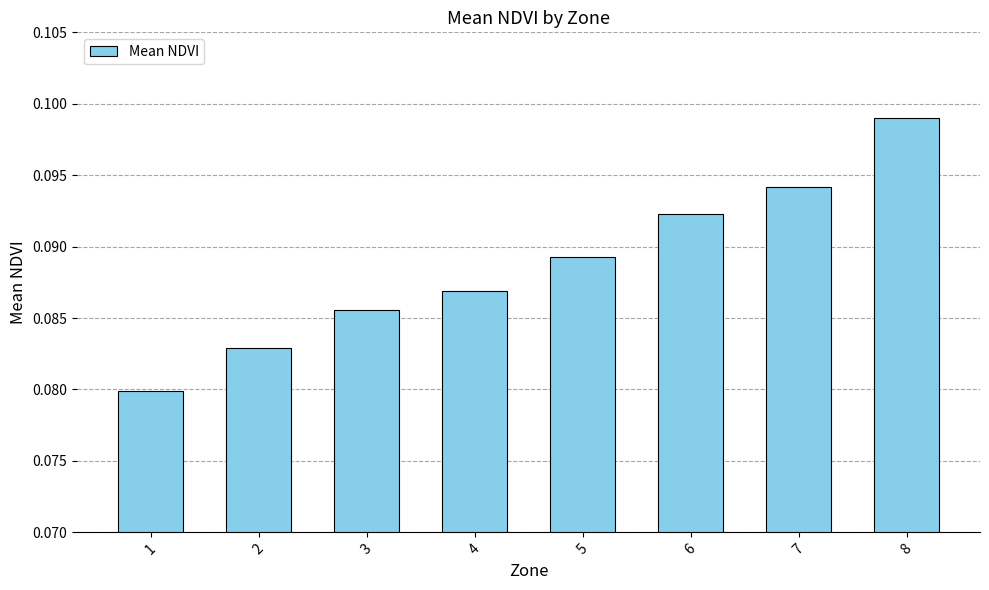

How many bars are there in total?

8